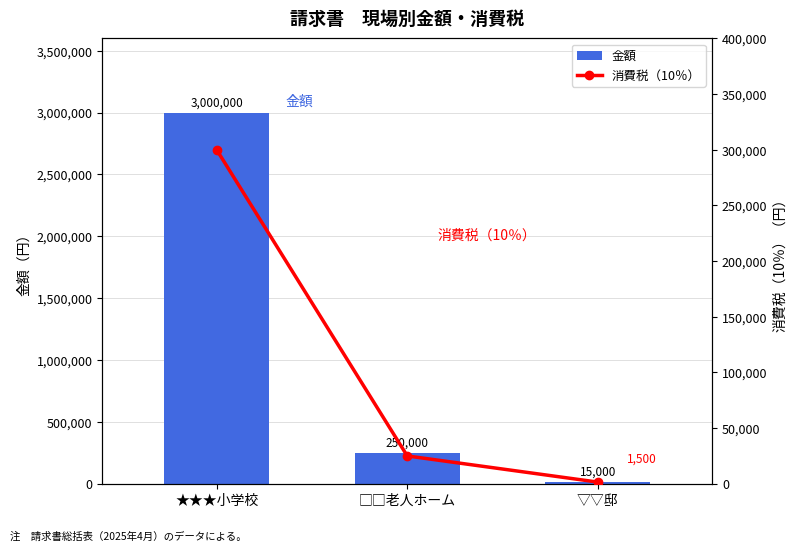

How many data points in 消費税（10％） are above 25000?

1